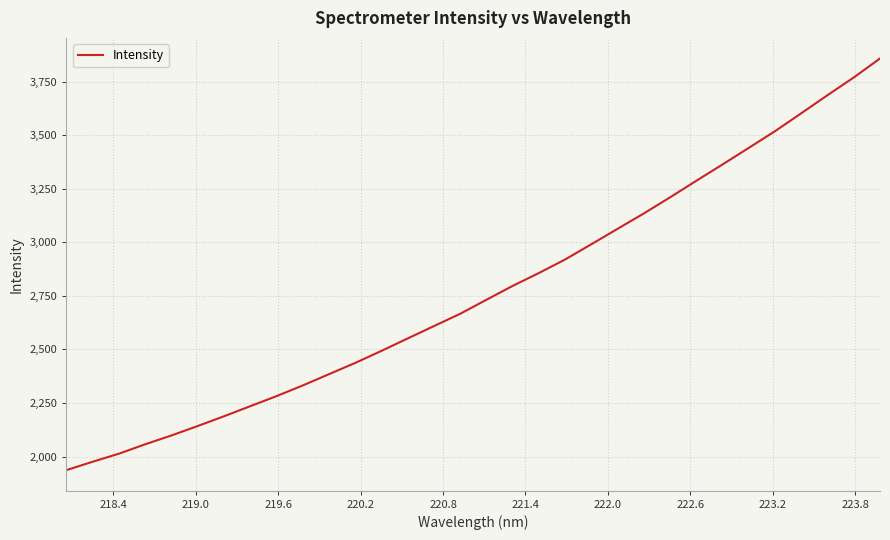

What is the difference between the maximum and minimum values?

1921.6